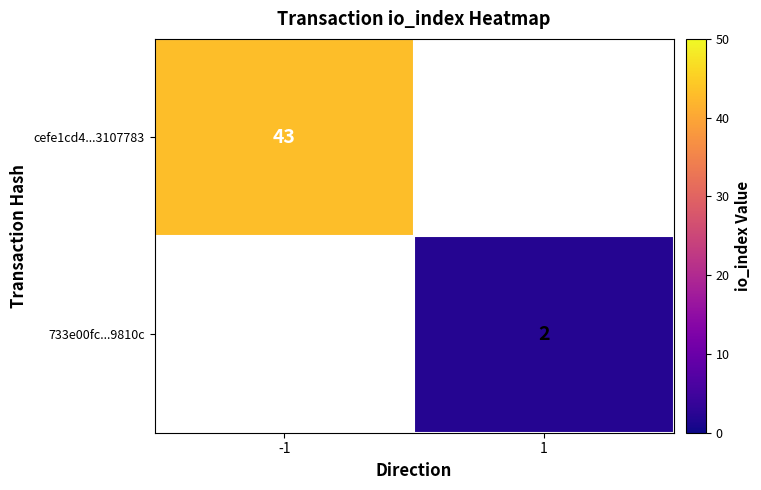

Which label corresponds to the largest value in the chart?

-1